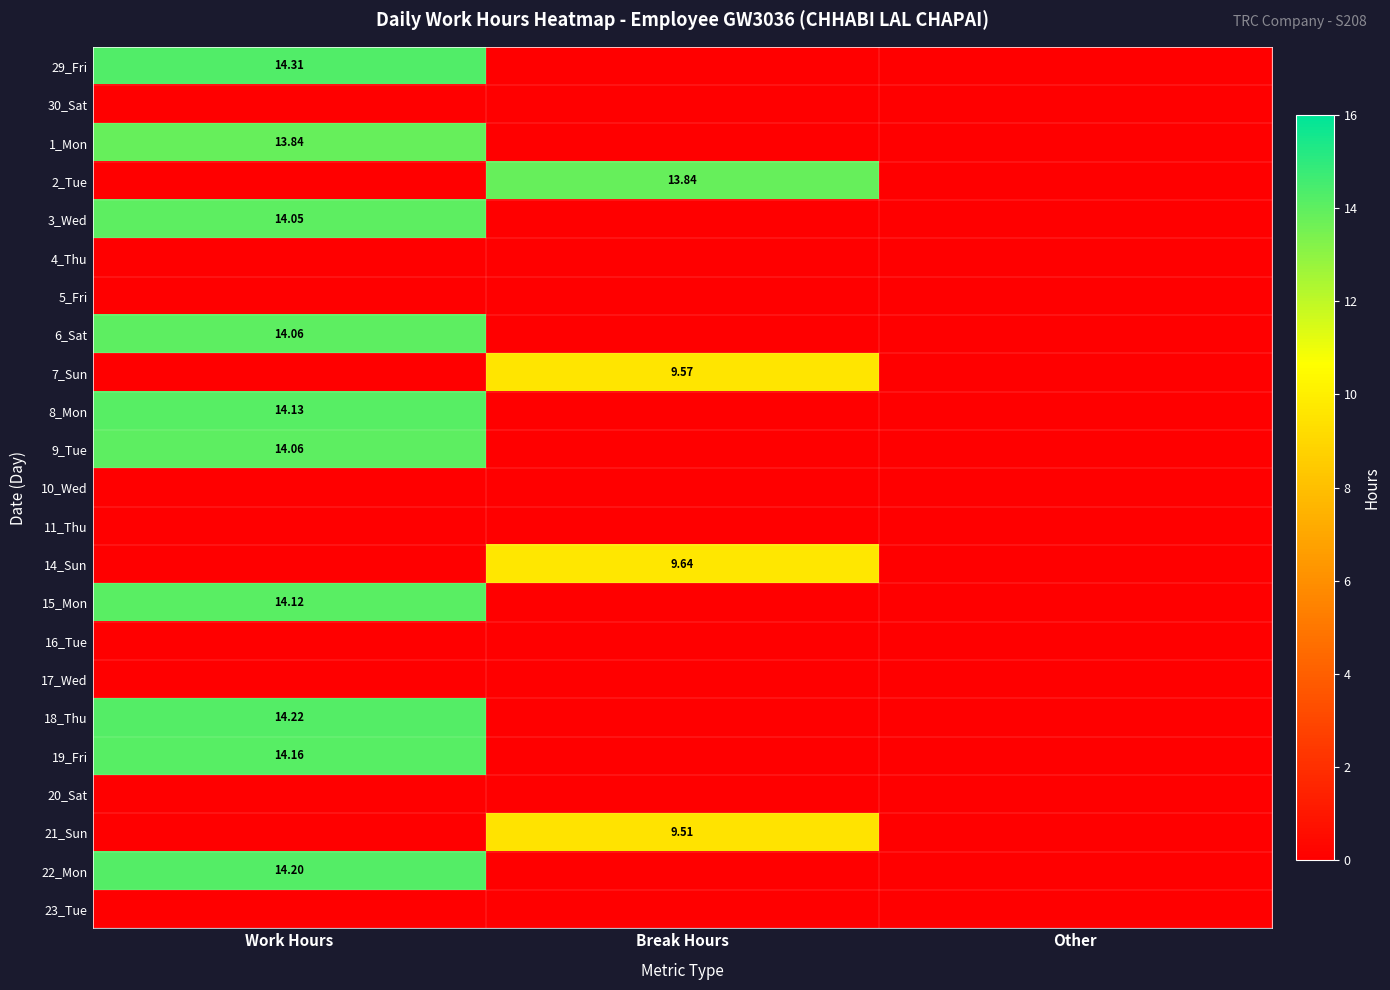

At which label is 15_Mon closest to 7?

Break Hours